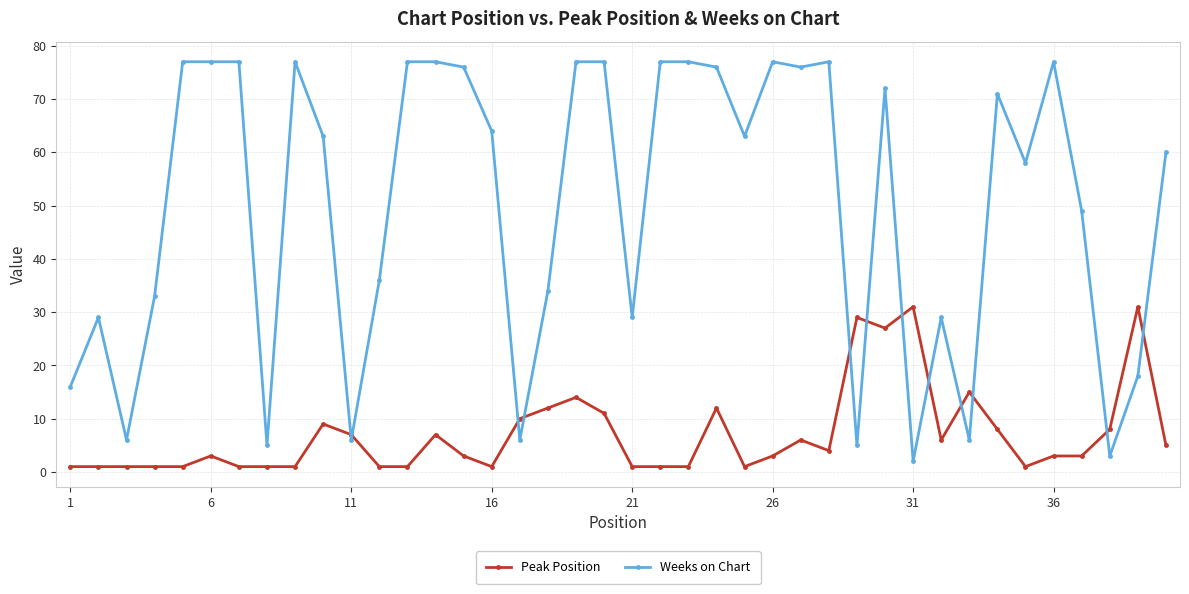

List the series in order of their peak value, highest first.

Weeks on Chart, Peak Position